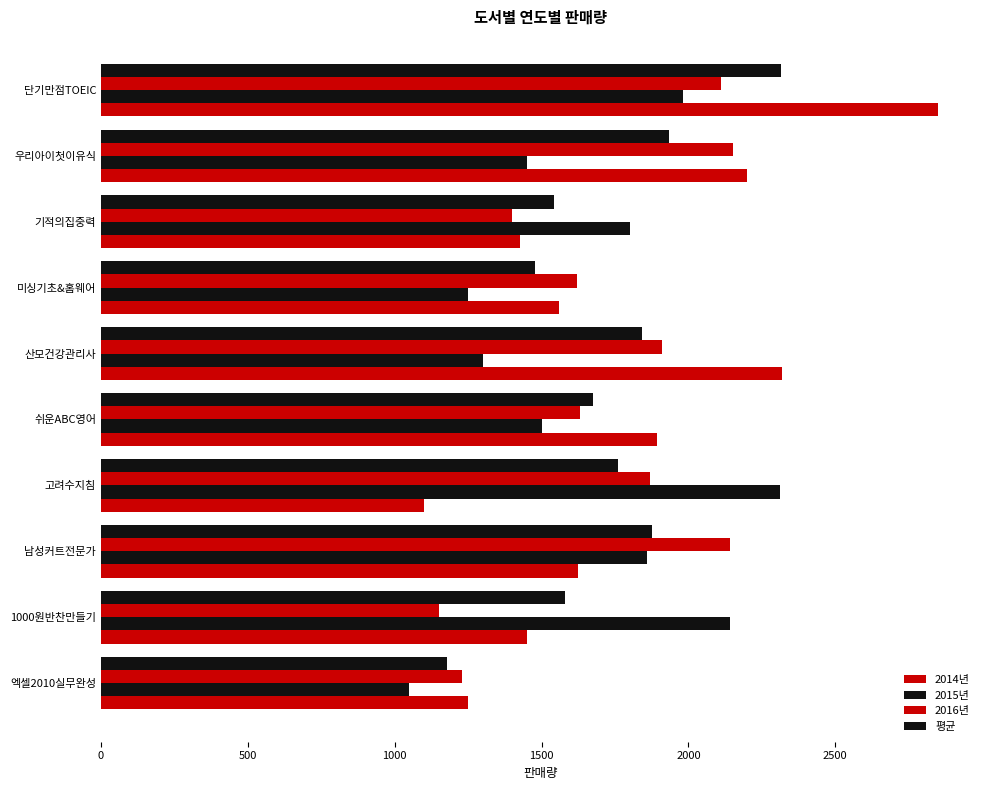

How many categories are shown in the chart?

10